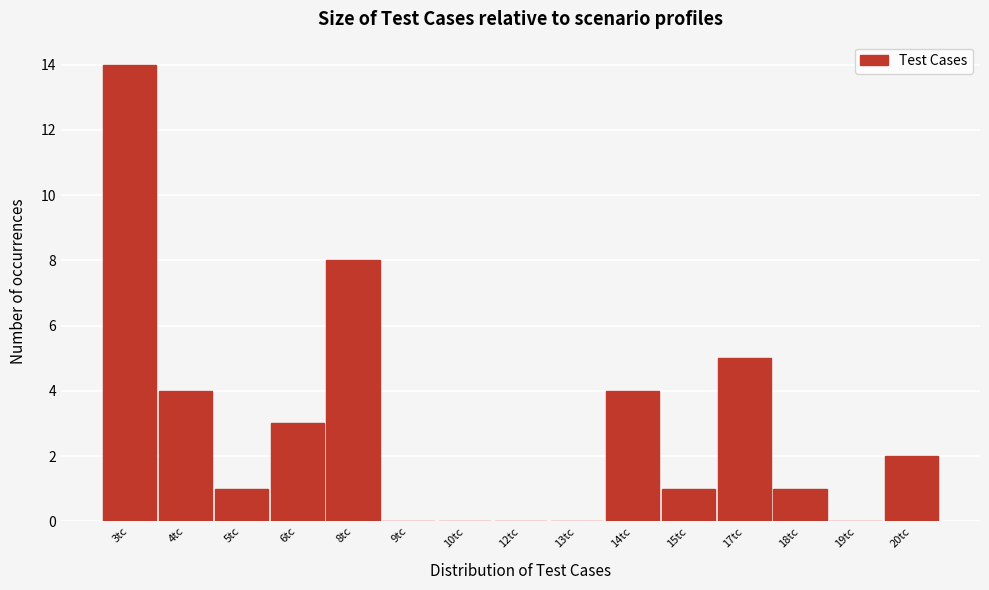

Reading right to left, transcribe all the data shown in this chart.

20tc=2	19tc=0	18tc=1	17tc=5	15tc=1	14tc=4	13tc=0	12tc=0	10tc=0	9tc=0	8tc=8	6tc=3	5tc=1	4tc=4	3tc=14